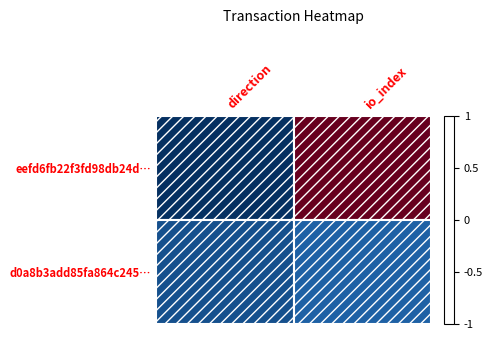

The d0a8b3add85fa864c245… series shows -0.9 at direction. True or false?

True